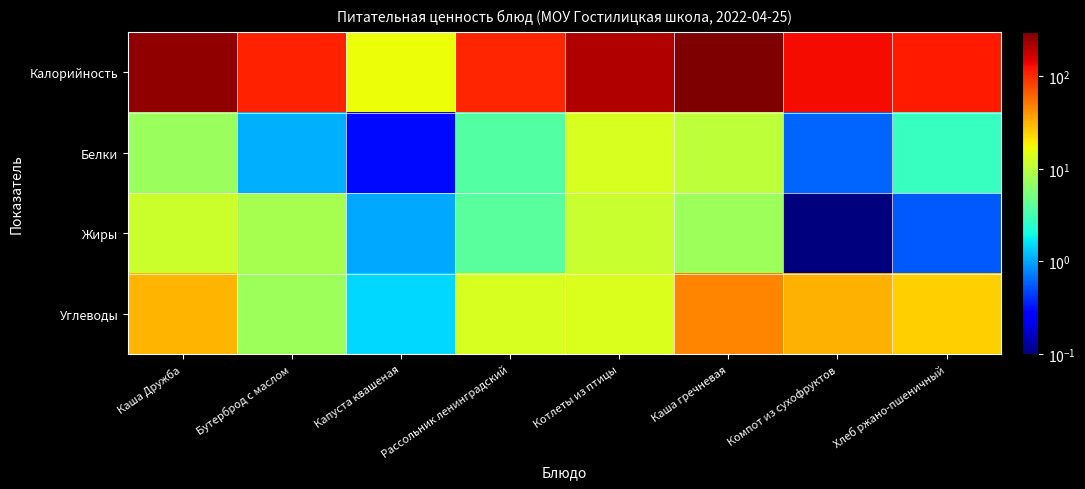

What is the minimum value shown in the chart?

0.1